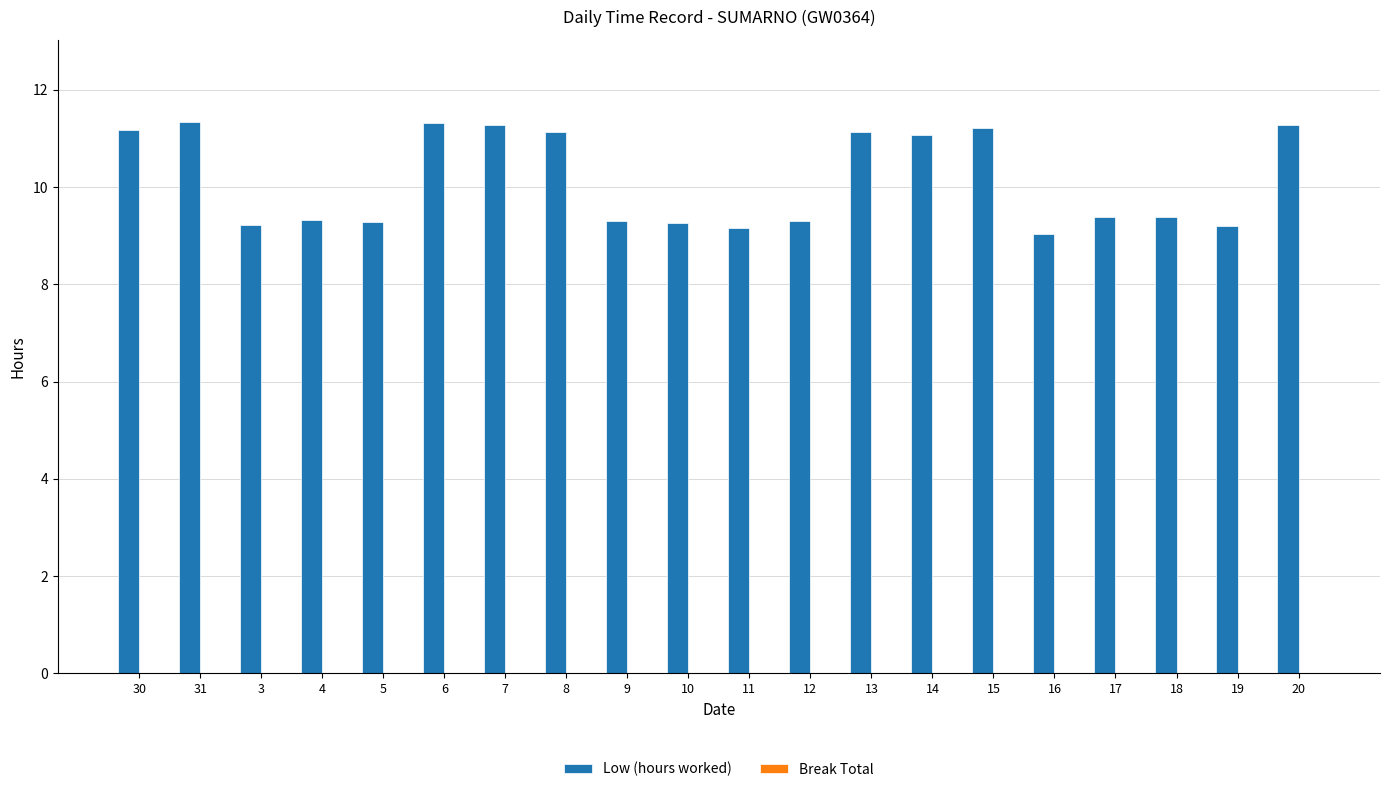

What is the sum of the values at 17 and 6?

20.7